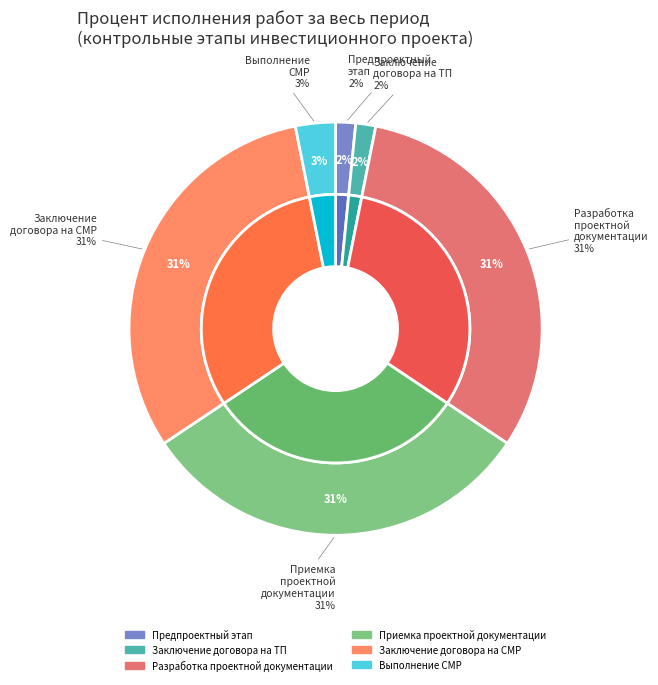

True or false: Заключение договора на выполнение строительно-монтажных работ accounts for 23% of the total.

False